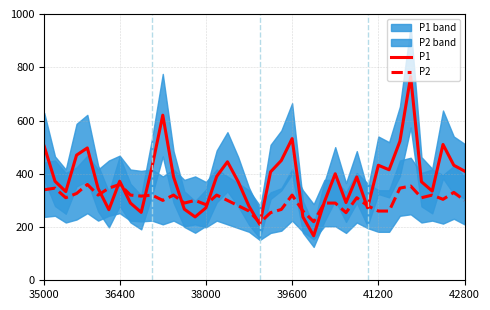

True or false: P1 and P2 cross at least once.

True